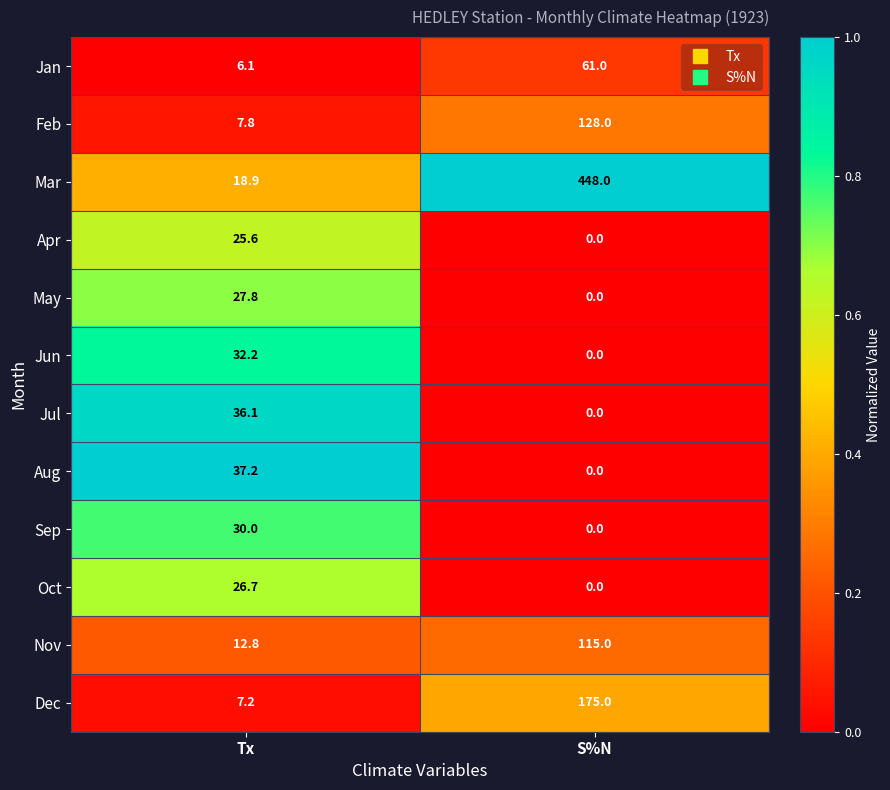

Reading right to left, extract all data points from this chart.

Jan: 61.0	6.1
Feb: 128.0	7.8
Mar: 448.0	18.9
Apr: 0.0	25.6
May: 0.0	27.8
Jun: 0.0	32.2
Jul: 0.0	36.1
Aug: 0.0	37.2
Sep: 0.0	30.0
Oct: 0.0	26.7
Nov: 115.0	12.8
Dec: 175.0	7.2